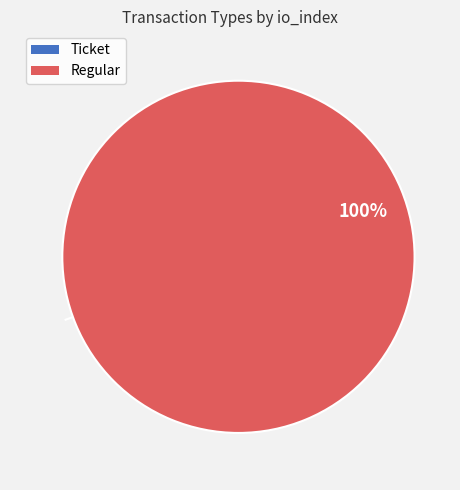

To the nearest percent, what is the average slice percentage?

50%